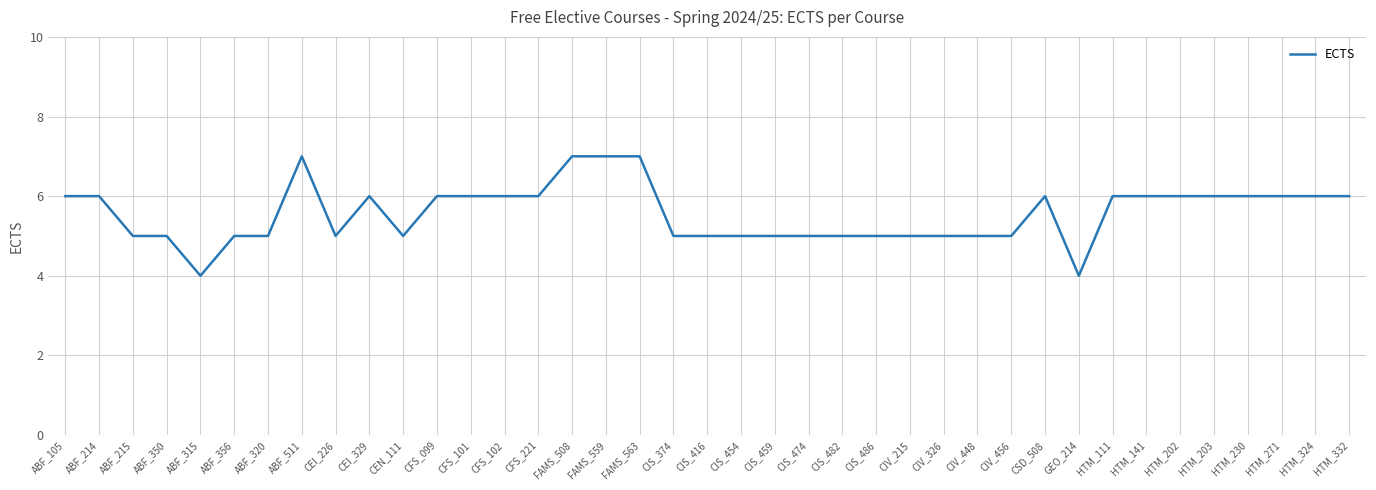

What position from the left is ABF_356?

6